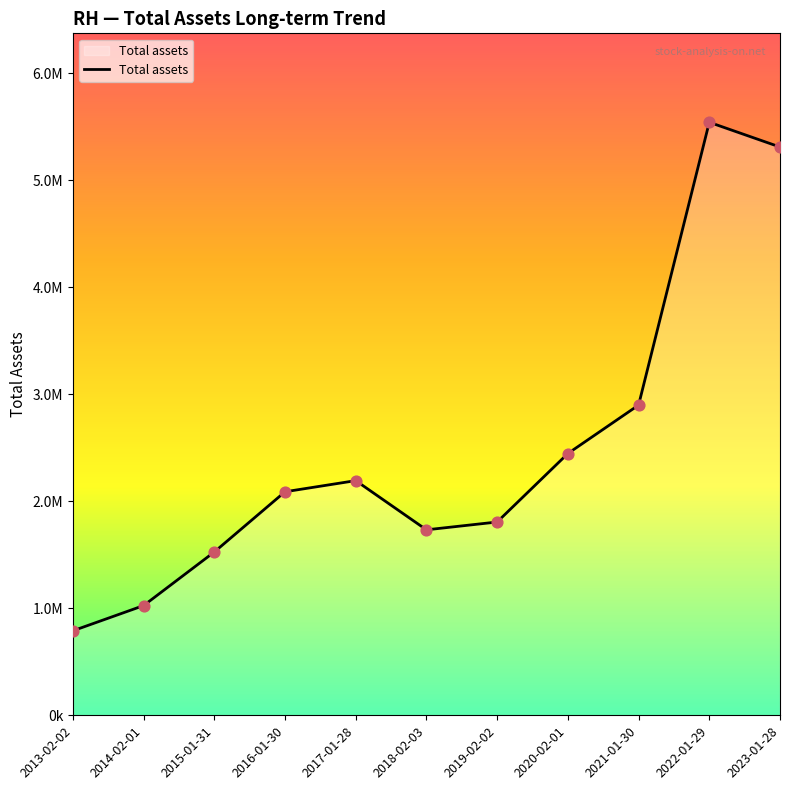

What is the change in value from 2017-01-28 to 2020-02-01?

+253174